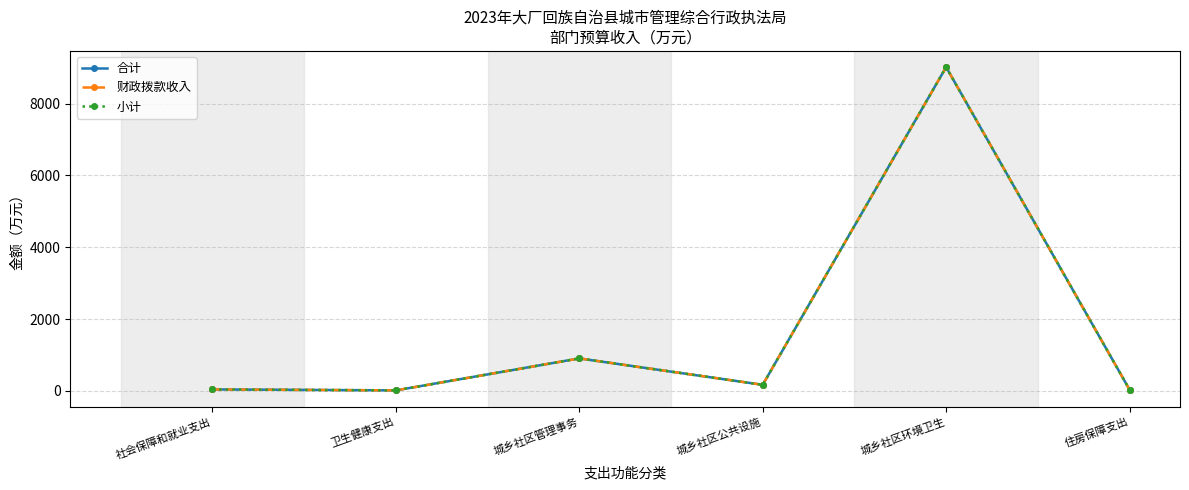

Which category has the highest value in the 小计 series?

城乡社区环境卫生